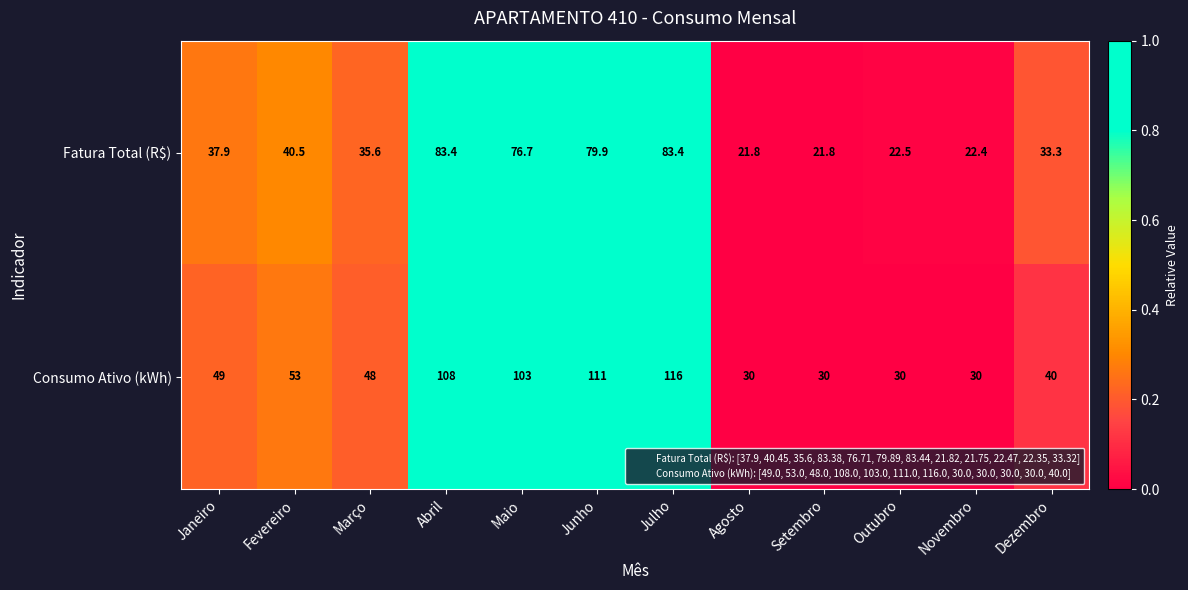

What is the difference between the maximum and minimum values in the Fatura Total (R$) series?

61.6